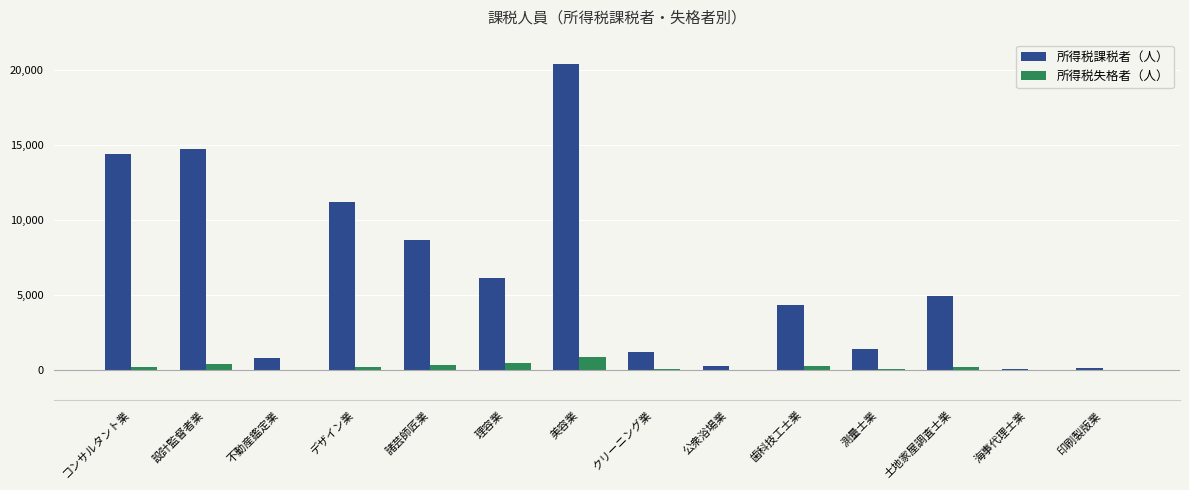

How many groups of bars are there?

14